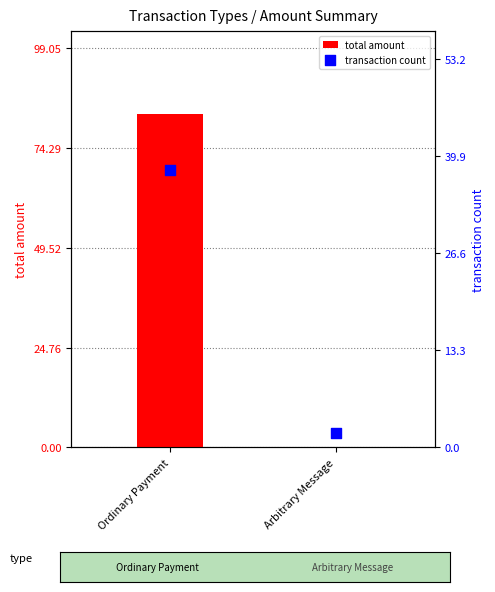

Which series has the largest total across all categories?

total amount